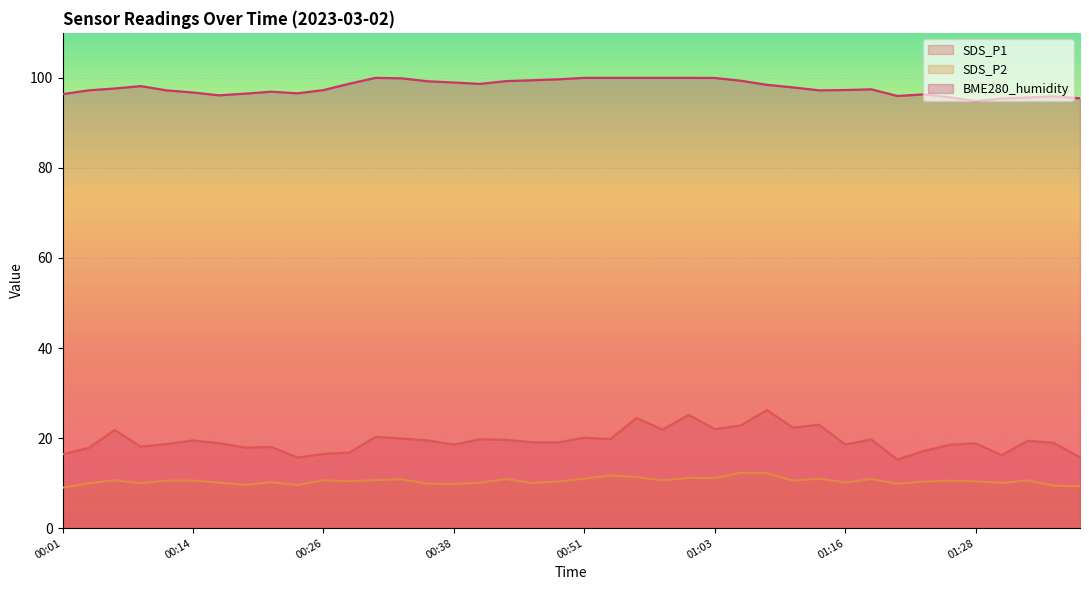

In BME280_humidity, how many points are lower than both neighbors (excluding endpoints)?

6